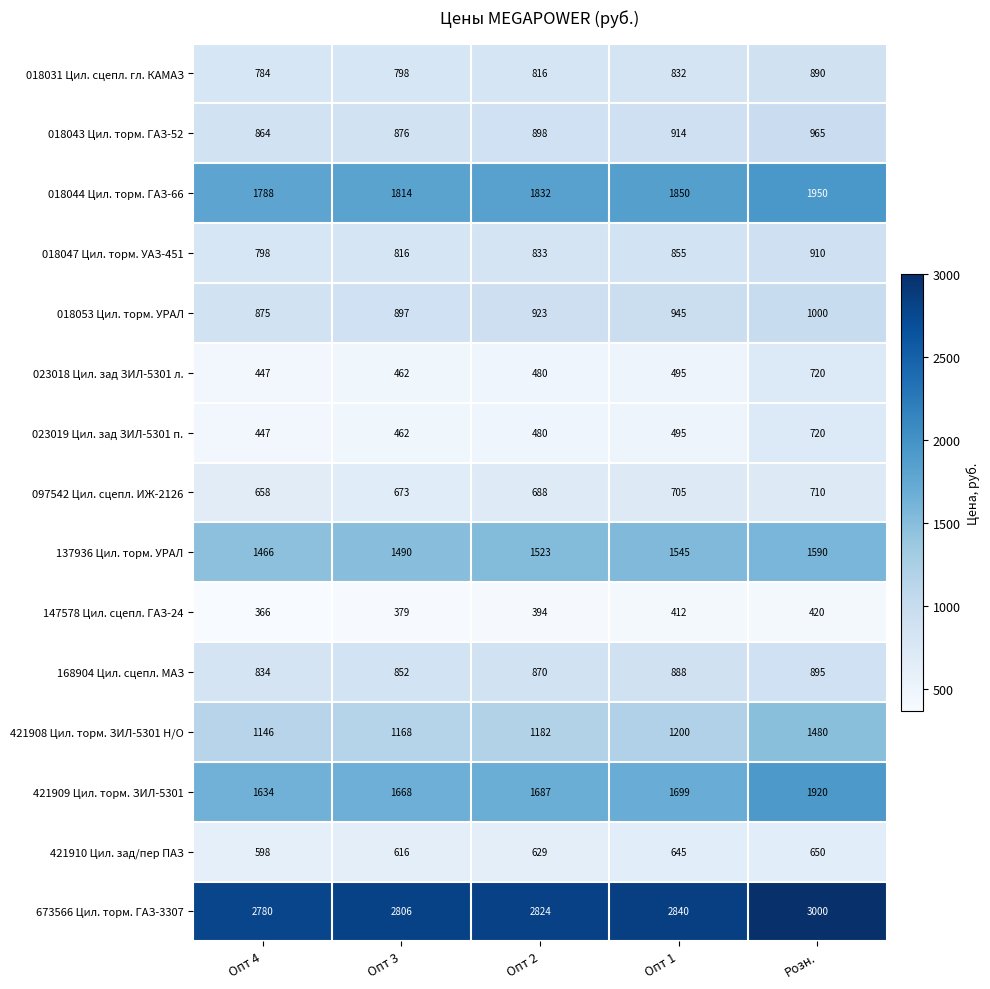

What is the approximate value of 673566 Цил. торм. ГАЗ-3307 at Опт 4?

2780